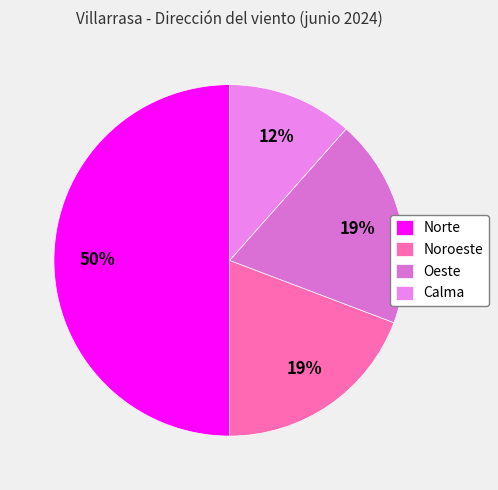

Does Noroeste represent more than half of the total?

No